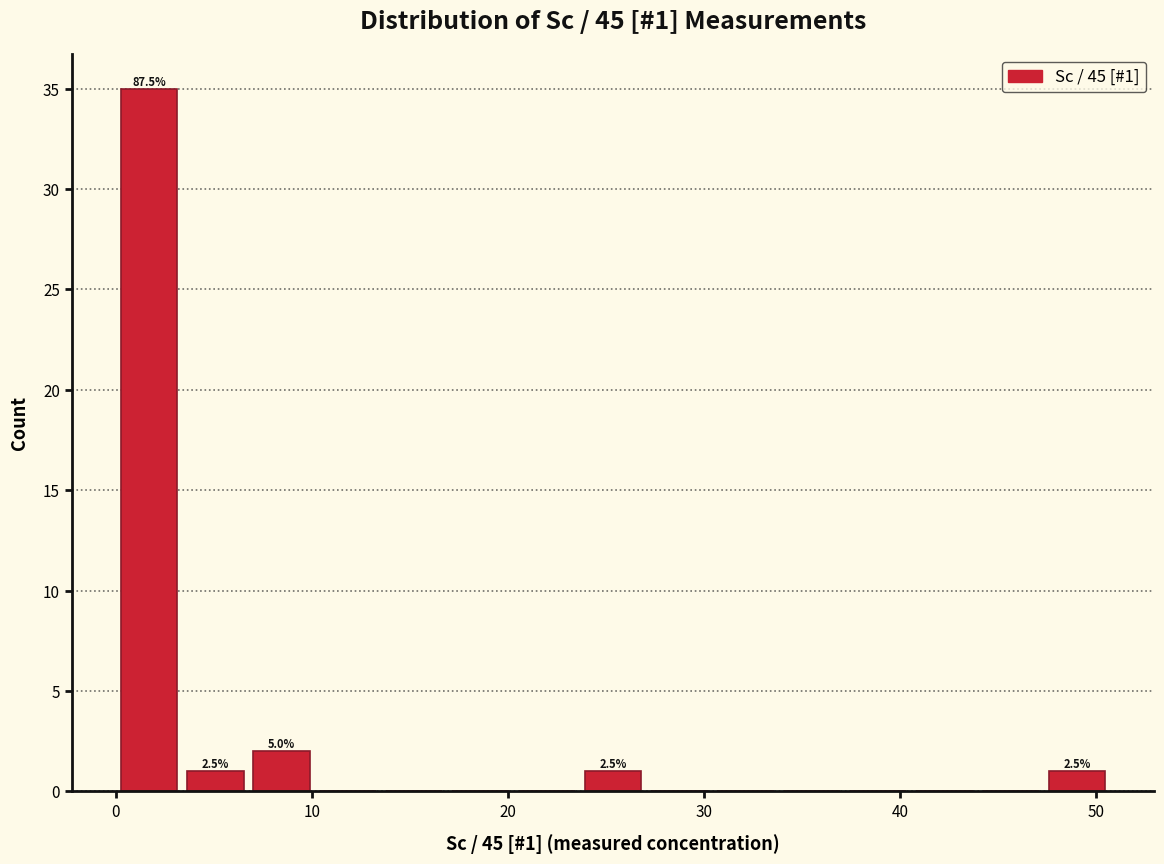

Read against the x-axis, roughly where is the centre of the tallest bar?

2